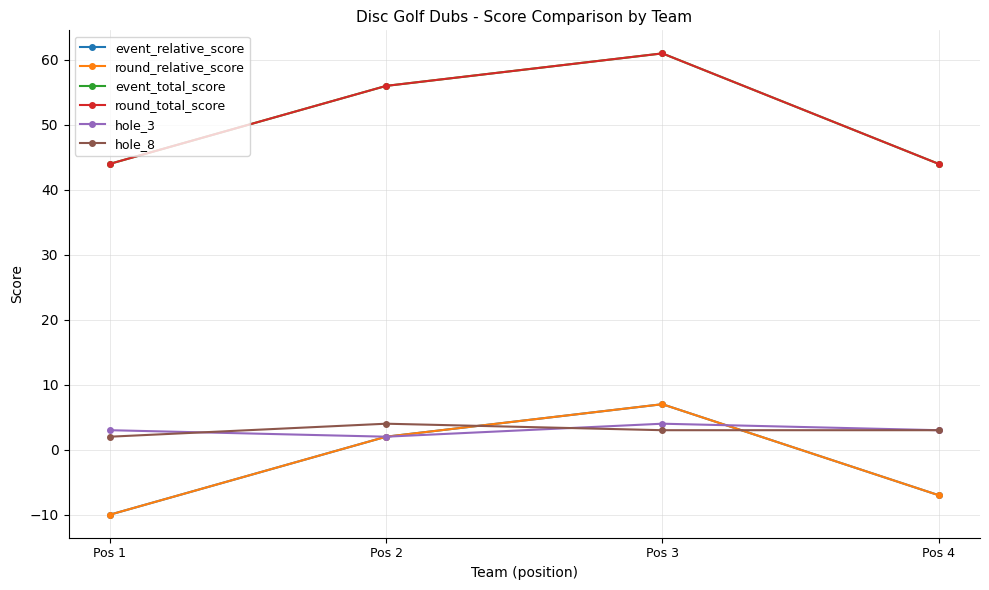

Is this an area chart (filled region under the line)?

No